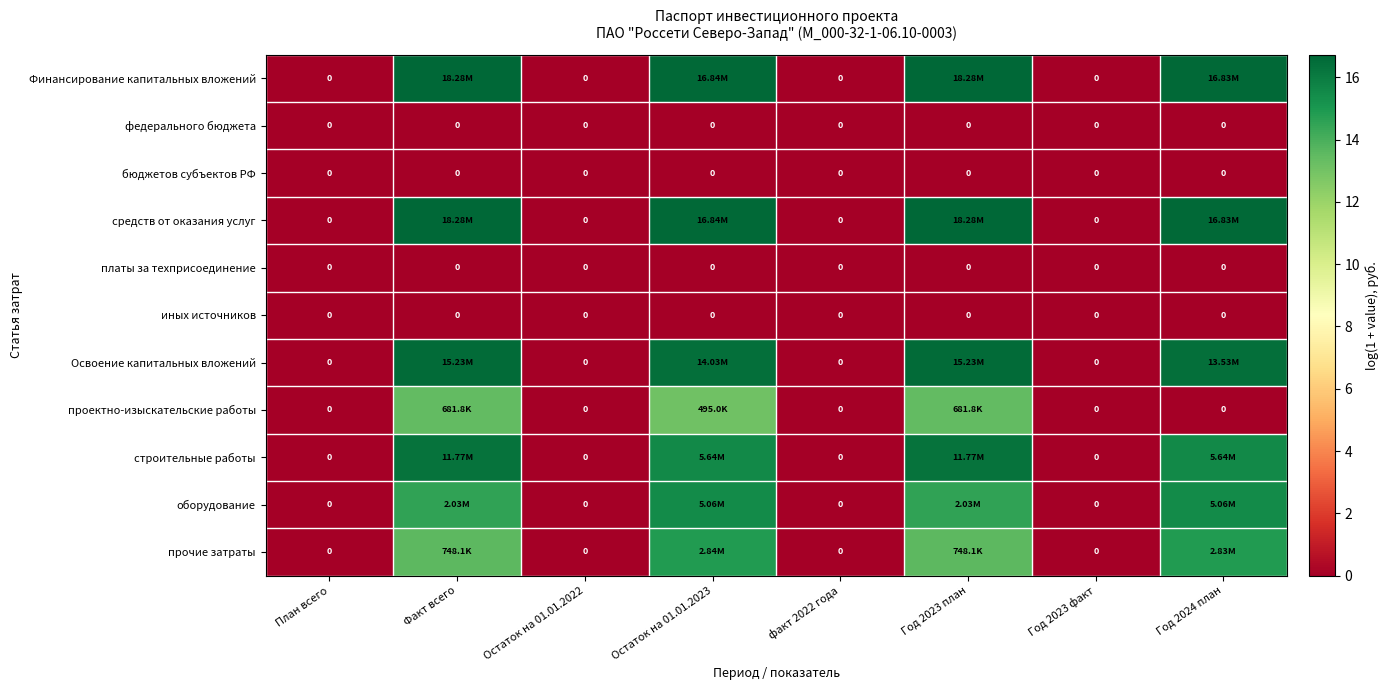

At which label does иных источников reach its peak?

План всего